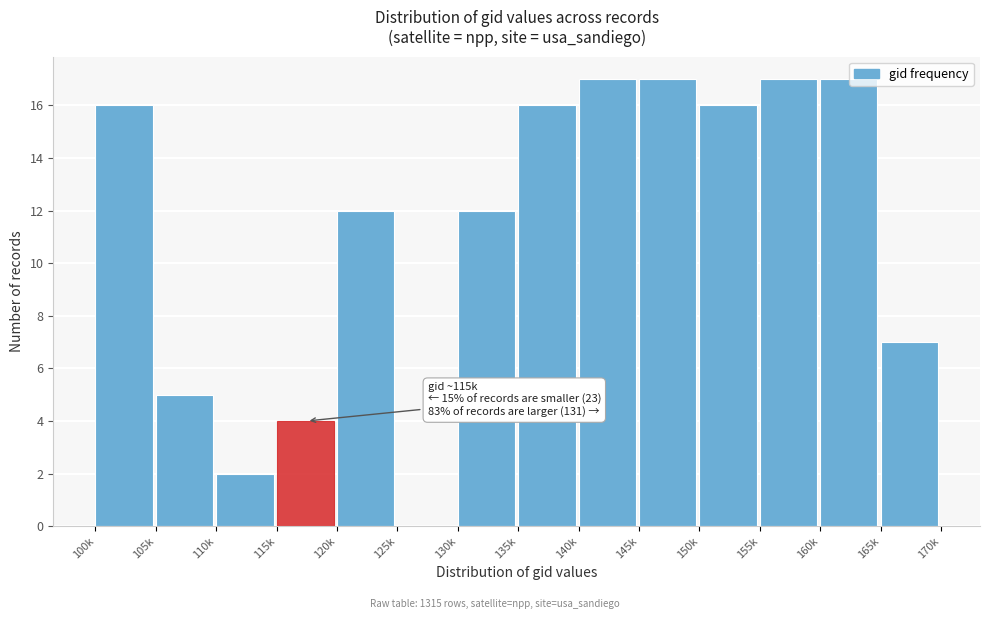

The chart shows a value of 5 at 105k. True or false?

True